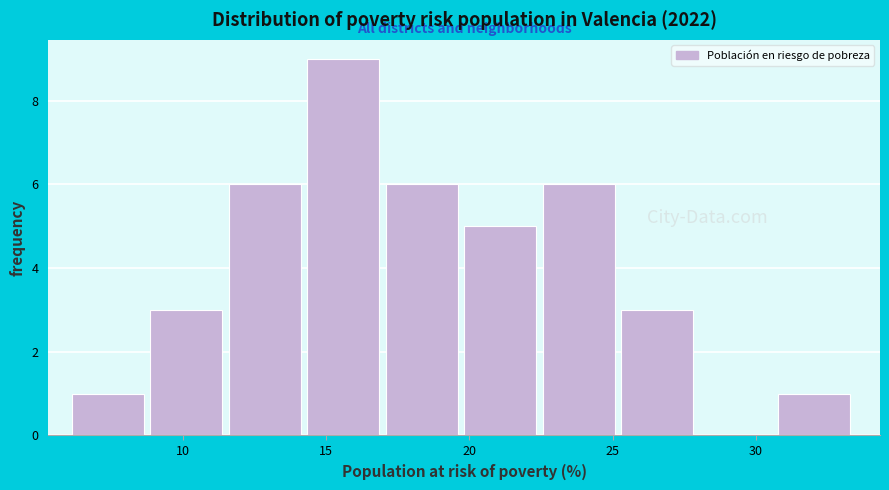

Which range on the x-axis has the tallest bar?

14.5 to 17.0